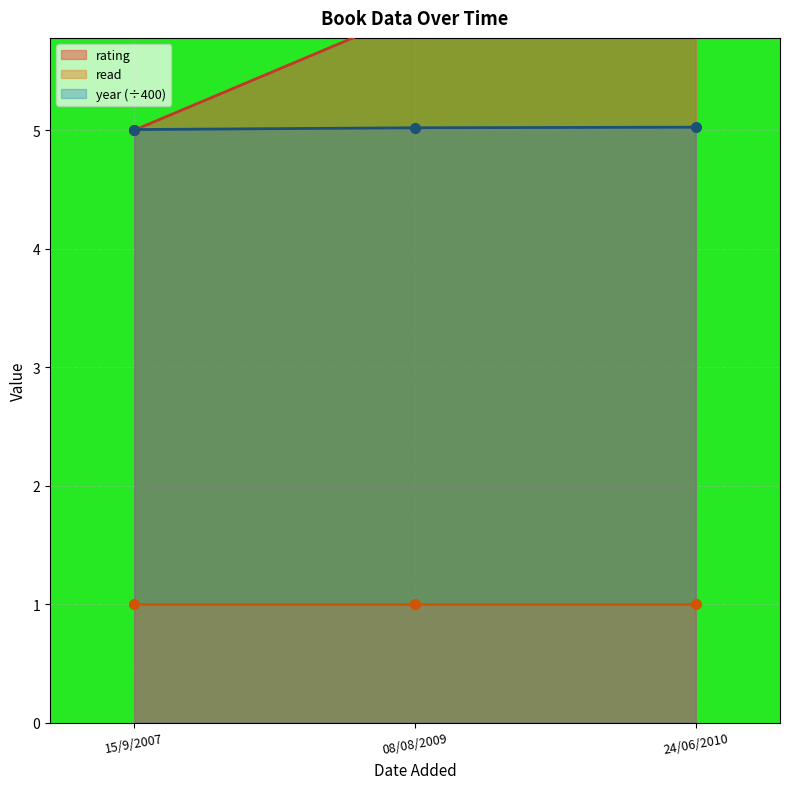

Is it true that year equals 5.0 at 24/06/2010?

True